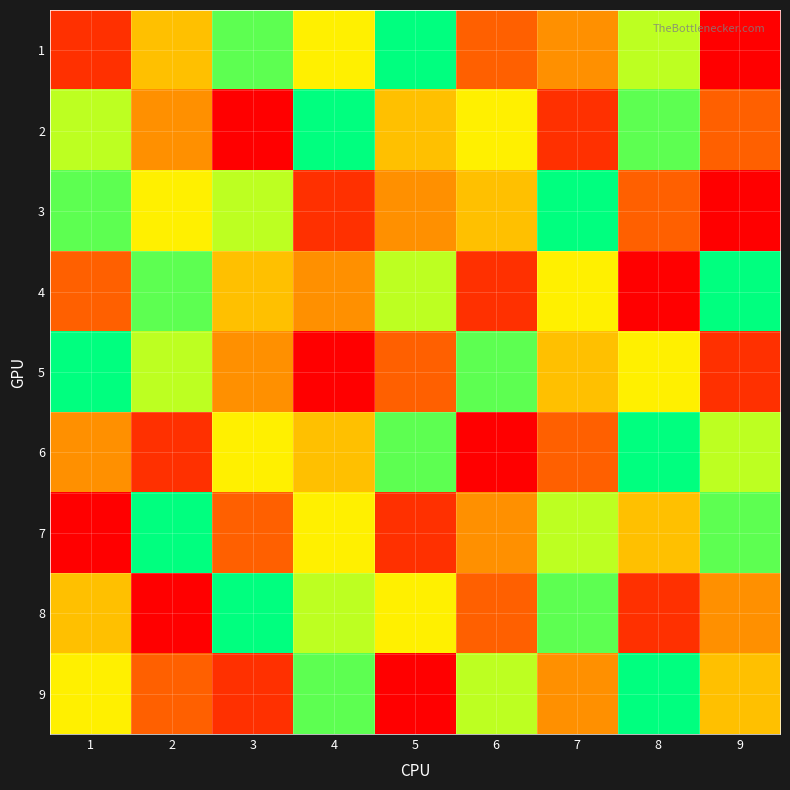

What is the maximum value shown in the chart?

9